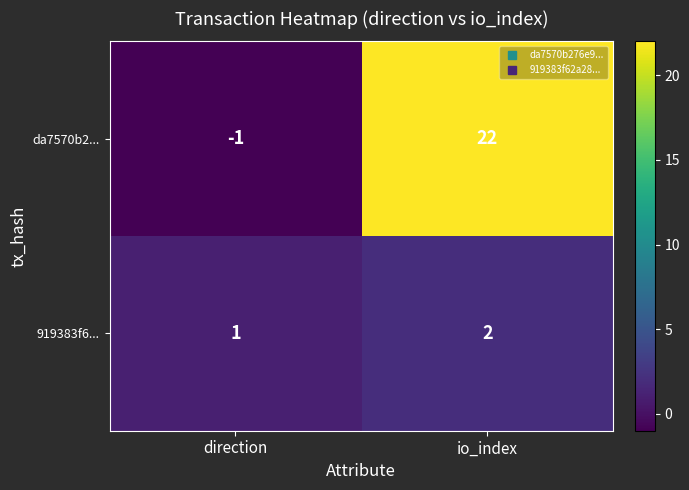

At direction, list the series in order from largest to smallest.

919383f6..., da7570b2...